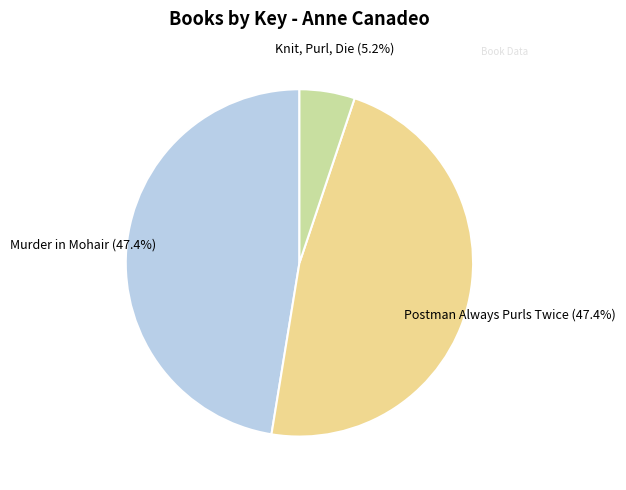

Which slice is the smallest?

Knit, Purl, Die